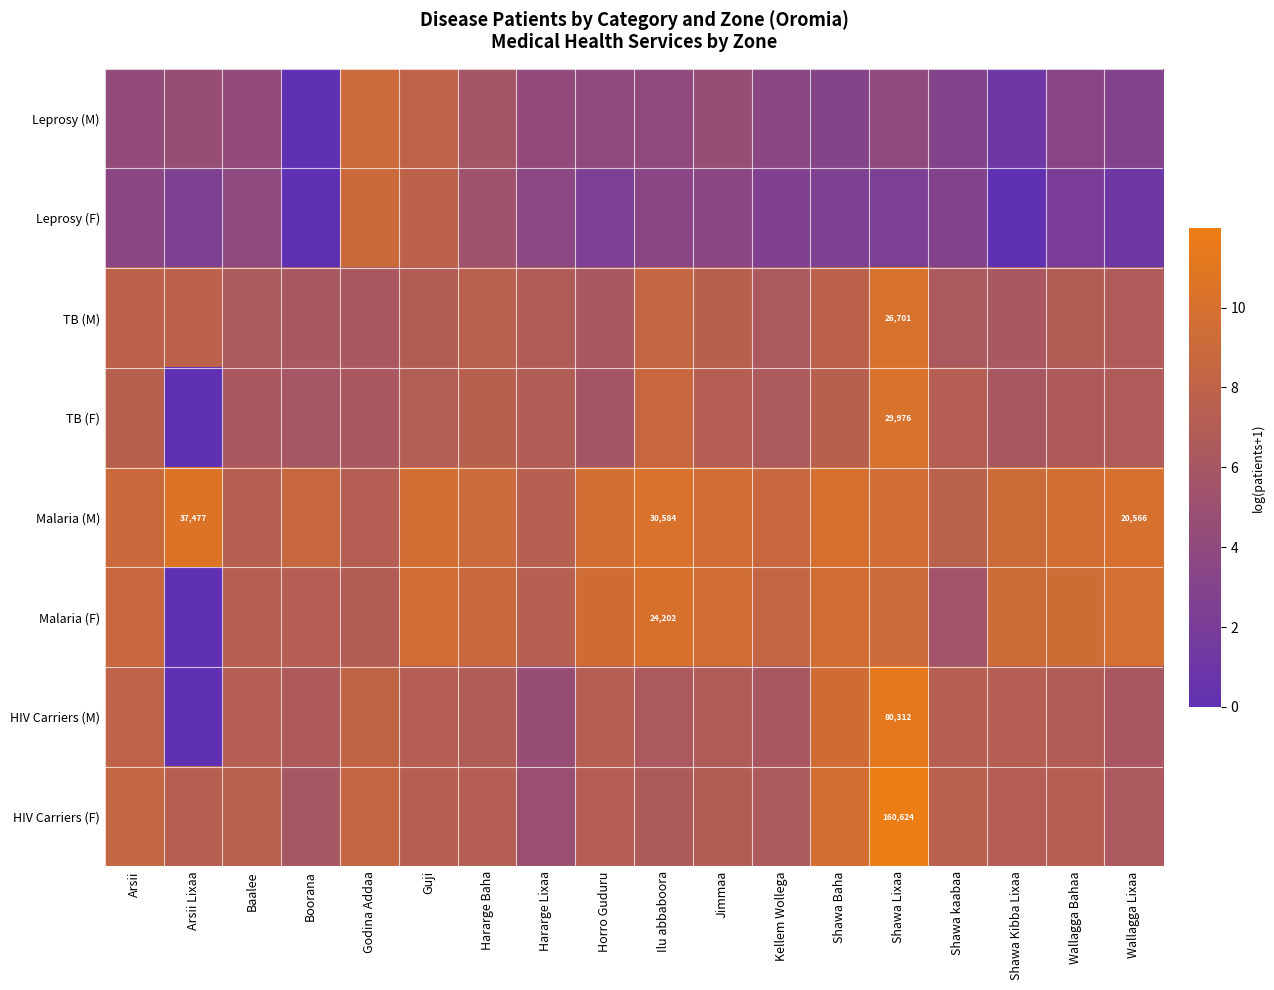

At which category does the chart reach its minimum across all series?

Boorana